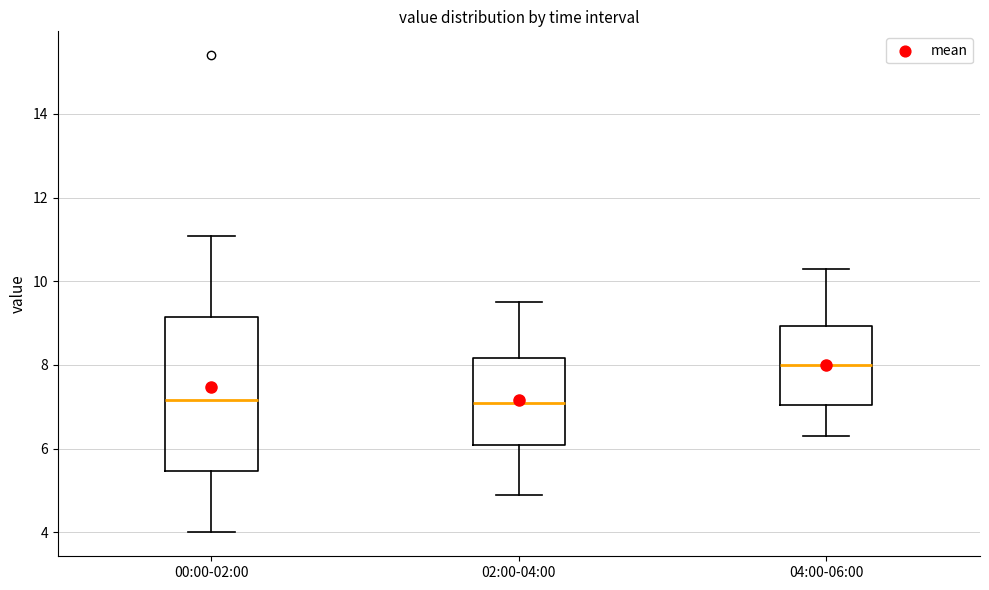

Which box is the tallest, from its lower edge to its upper edge?

00:00-02:00